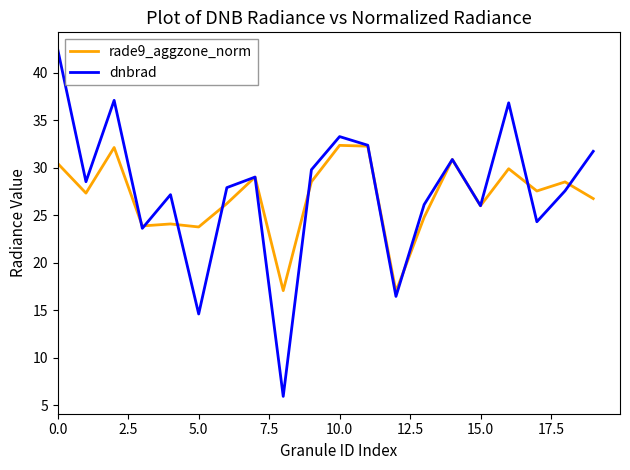

What are all the series names shown in the legend?

rade9_aggzone_norm, dnbrad